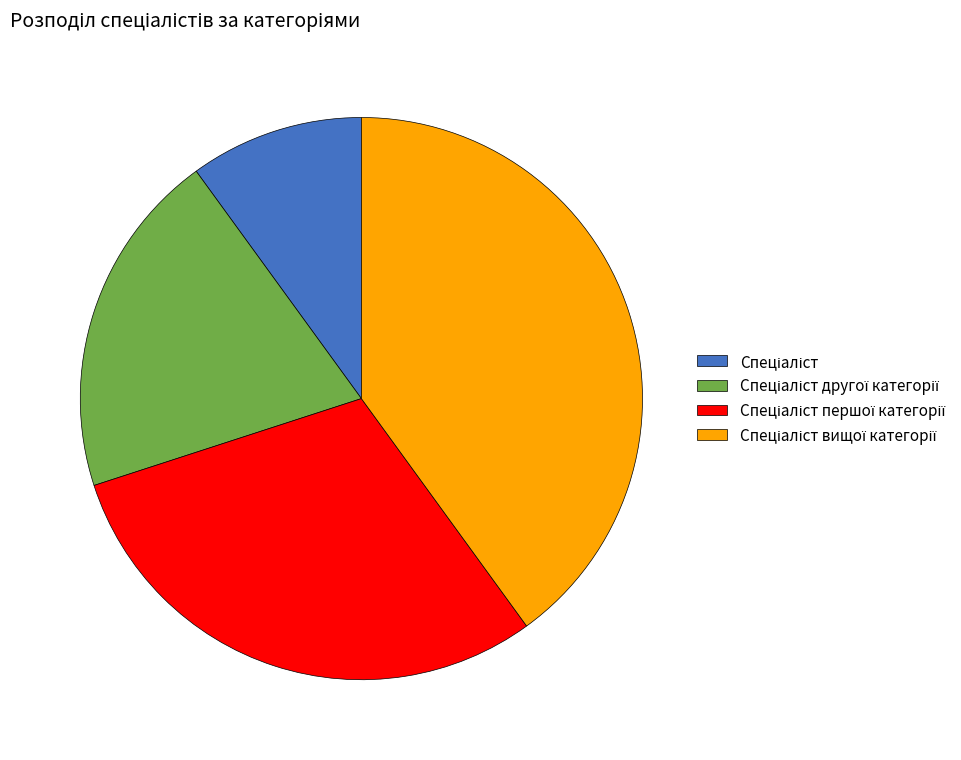

Is there any slice that represents more than half of the pie?

No